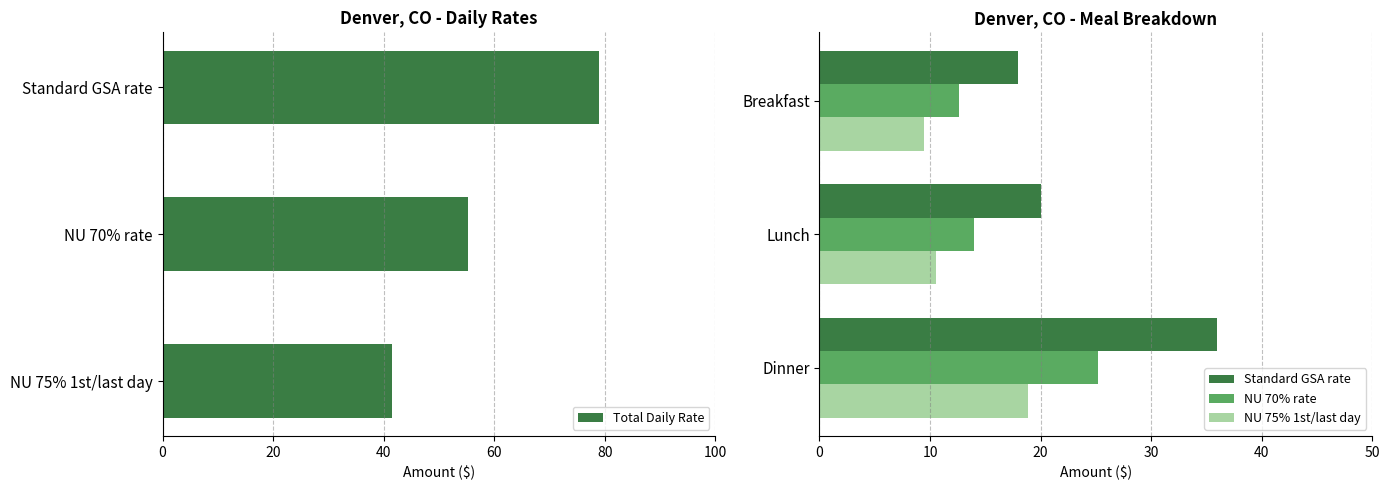

Reading left to right, list all the values displayed in this chart.

Total Daily Rate: 0=79.0	20=55.3	40=41.5
Standard GSA rate: 0=18.0	20=20.0	40=36.0
NU 70% rate: 0=12.6	20=14.0	40=25.2
NU 75% 1st/last day: 0=9.4	20=10.5	40=18.9